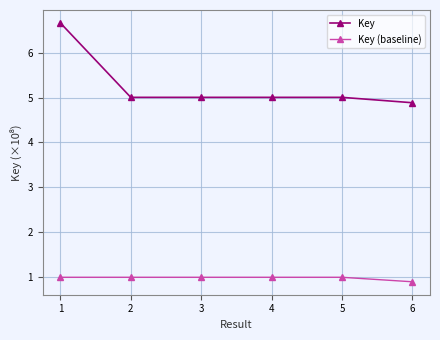

Which series has the largest range (max minus min)?

Key